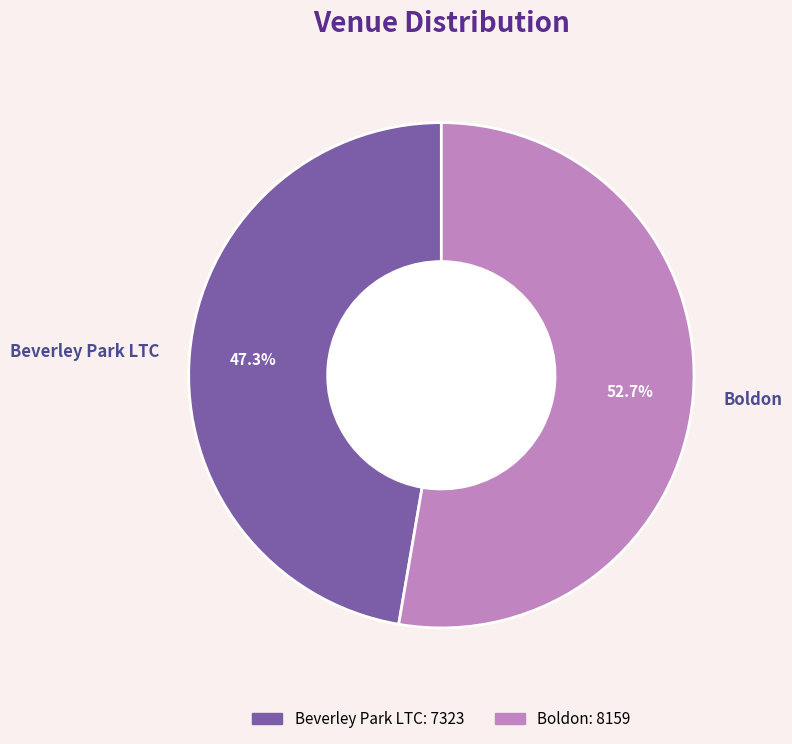

Count the number of slices in the pie.

2